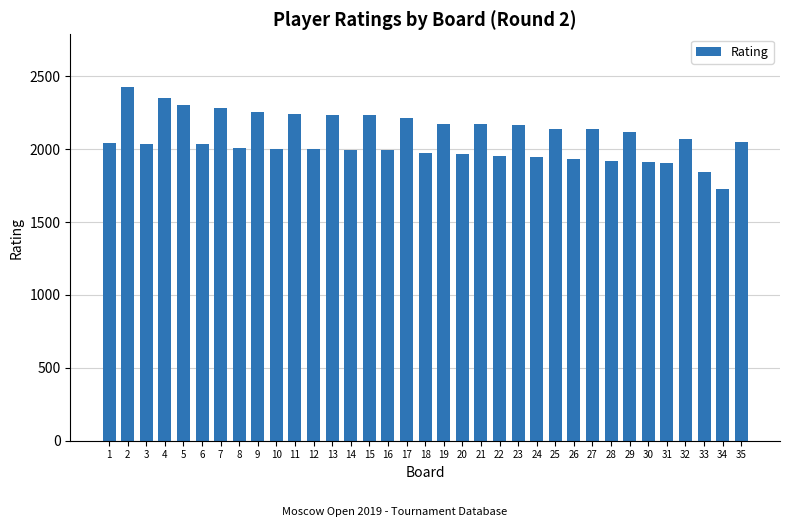

How many bars are there in total?

35